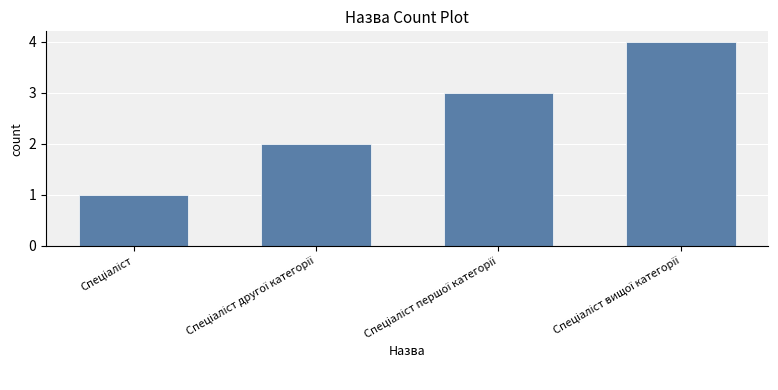

What is the maximum value shown in the chart?

4